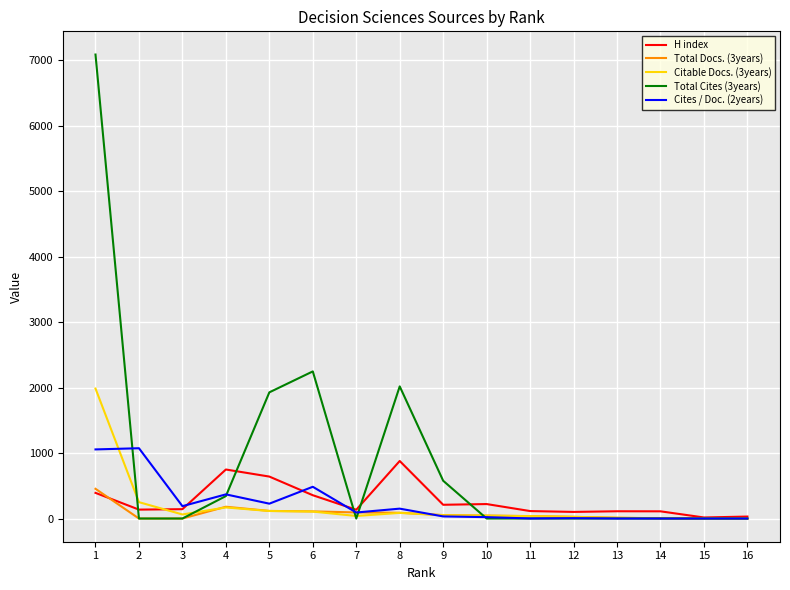

Does the chart display data point markers on the line(s)?

No